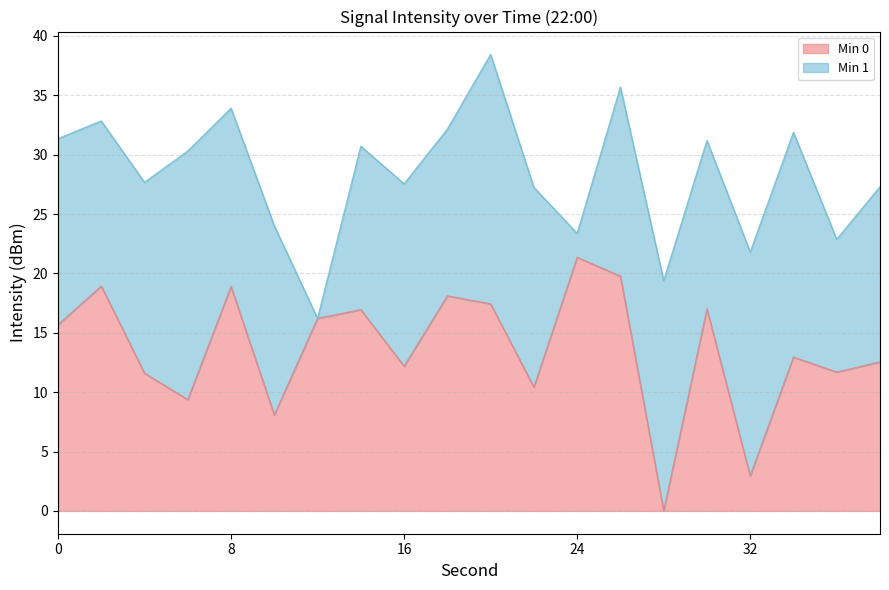

What is the value of the 19th point from the left?

11.7